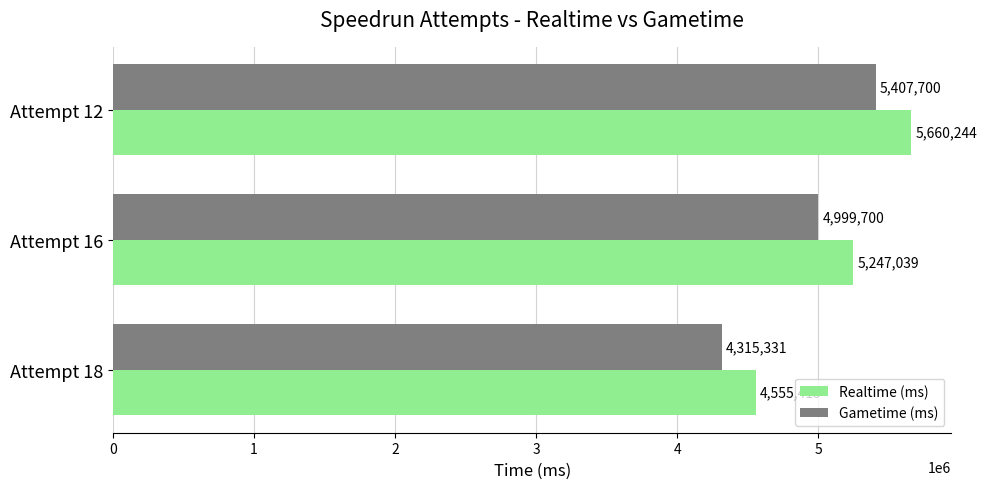

What is the total value across all series at Attempt 16?

10246739